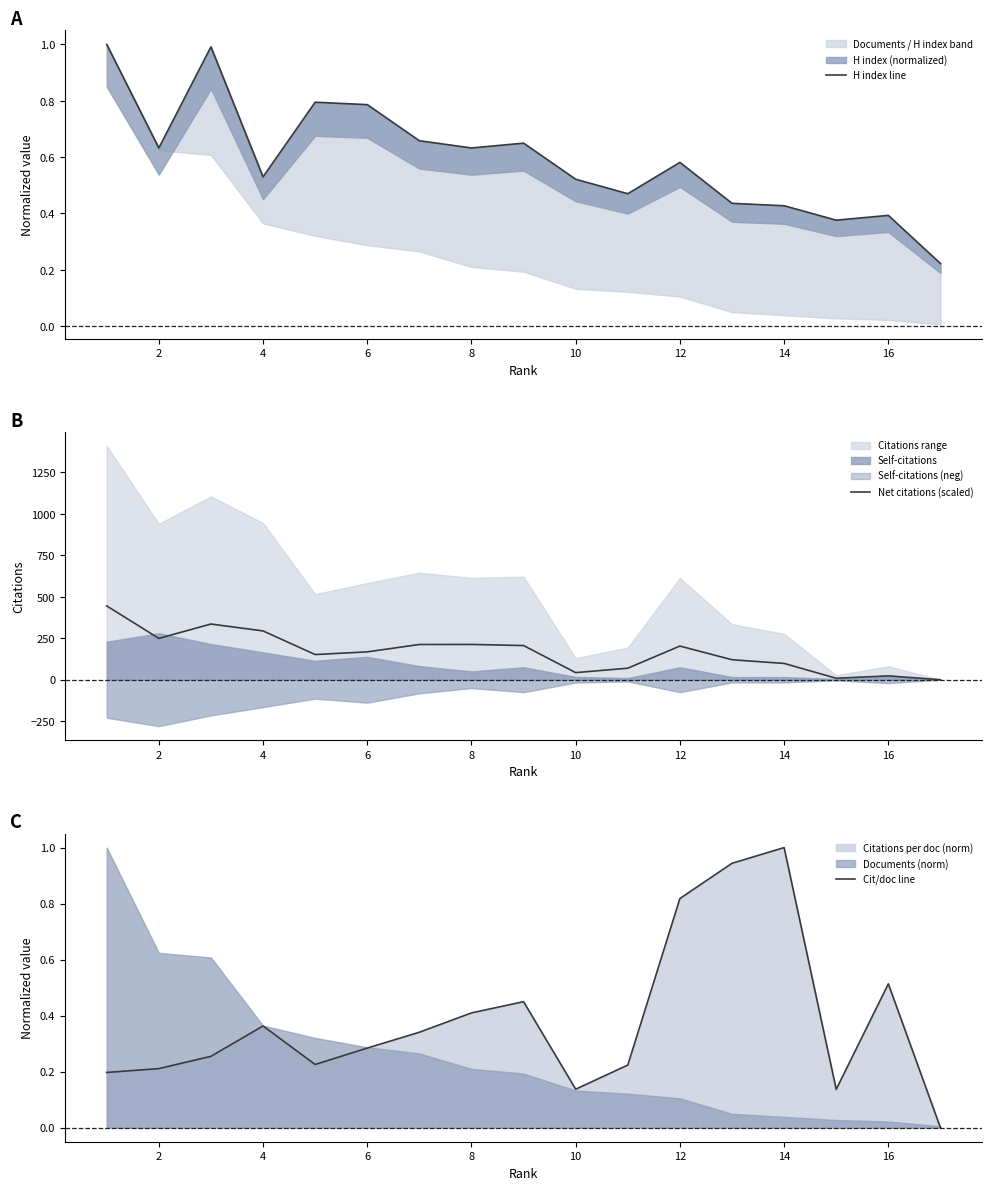

In Net citations (scaled), how many points are higher than both neighbors (excluding endpoints)?

4